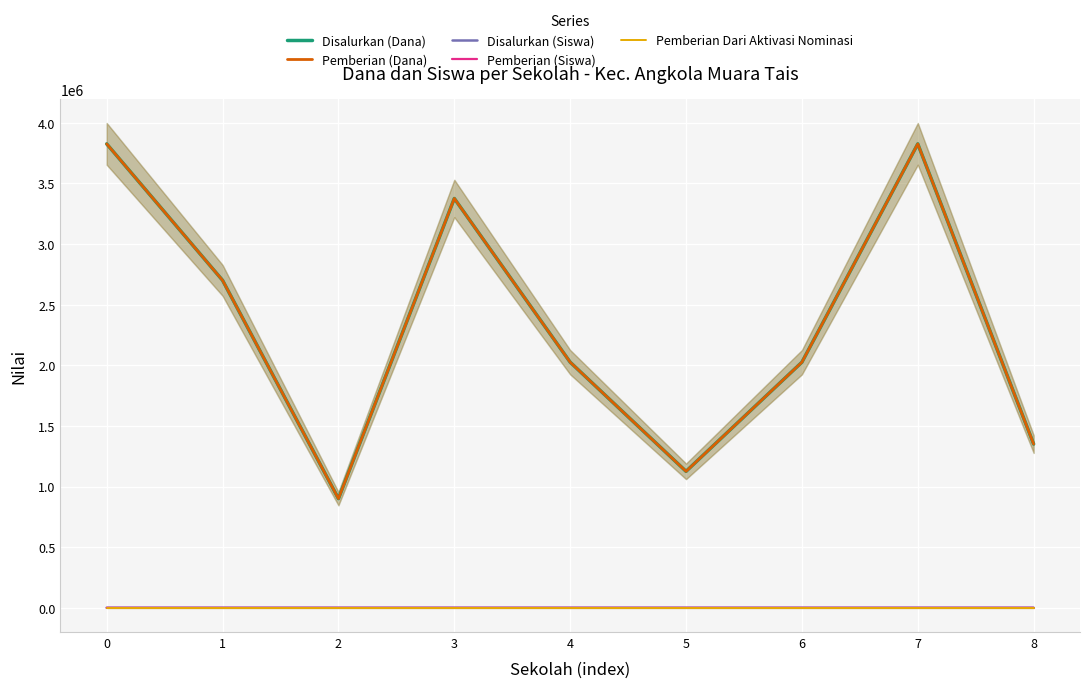

Which series has the widest spread of values?

Disalurkan (Dana)